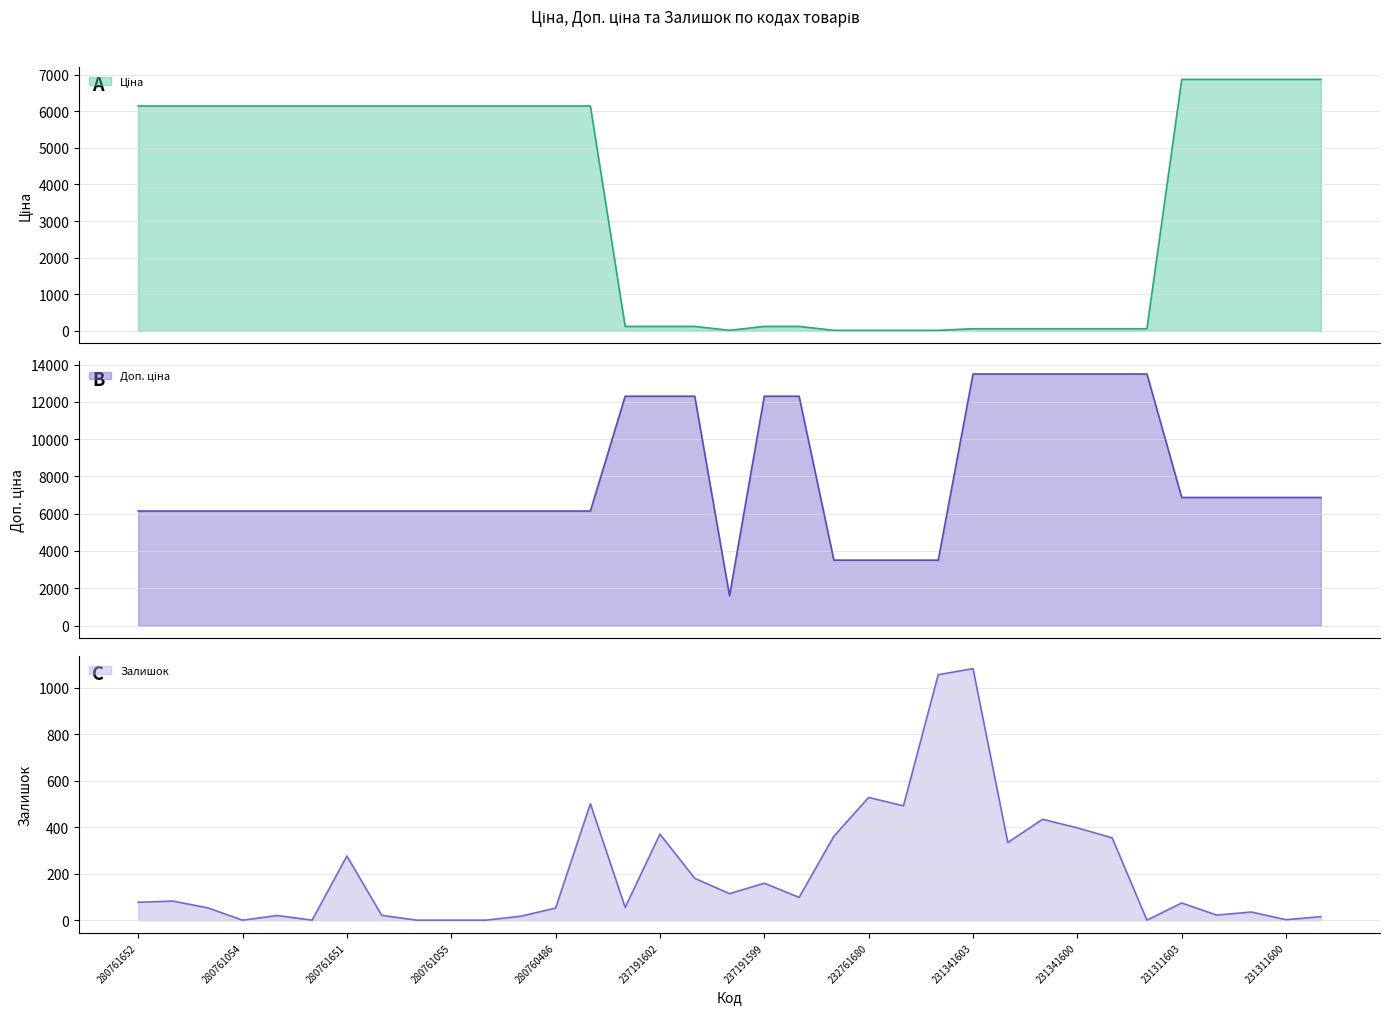

At which label is Залишок closest to 541?

232761680